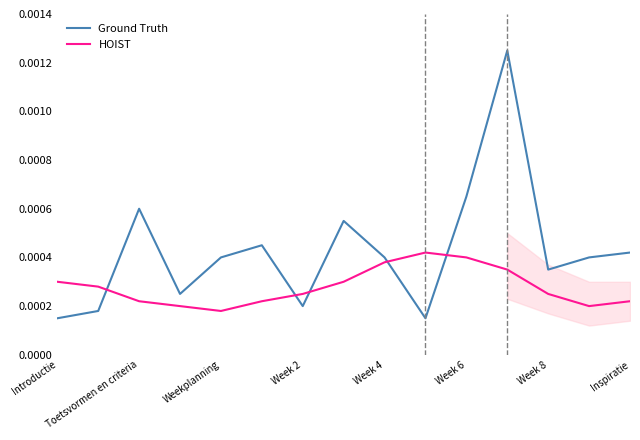

Which series has the widest spread of values?

Ground Truth